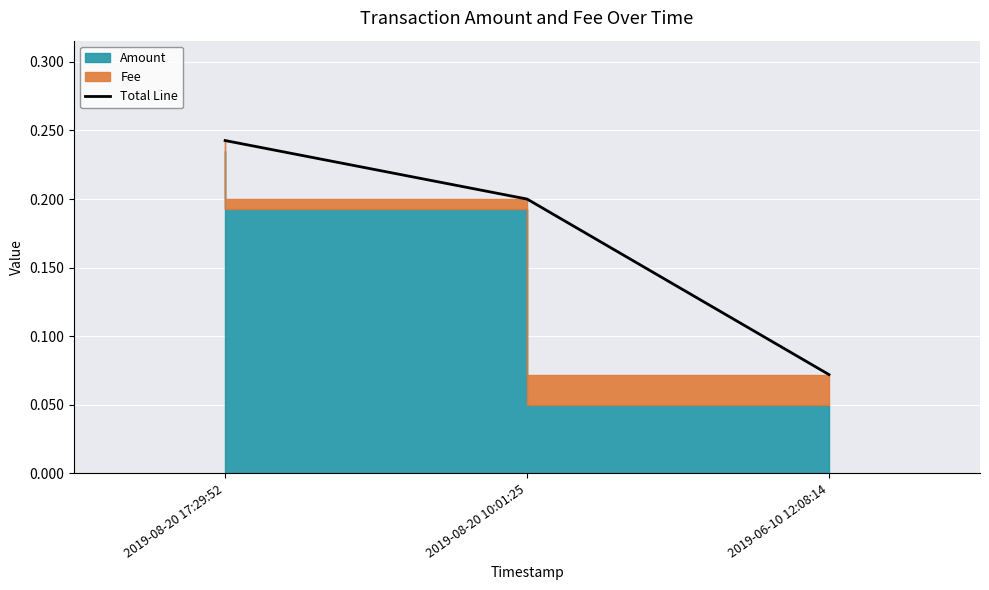

List the labels in order of value, largest first.

2019-08-20 17:29:52, 2019-08-20 10:01:25, 2019-06-10 12:08:14